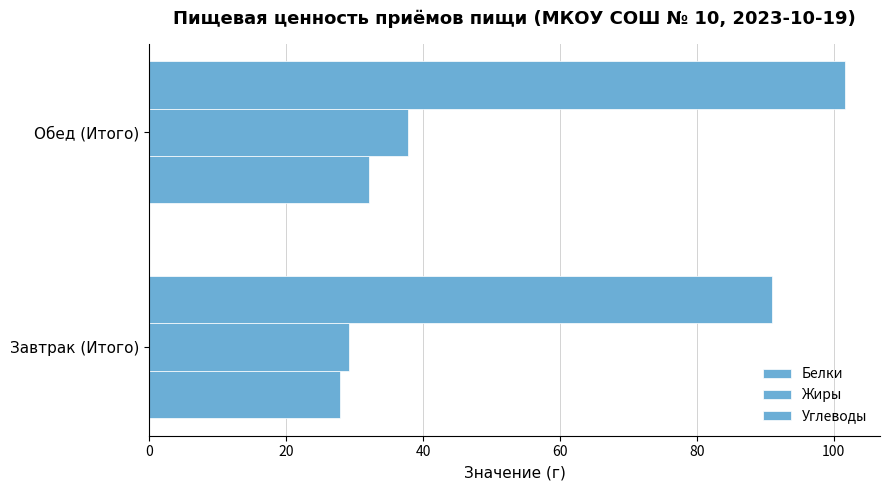

How many distinct data groups are displayed?

3